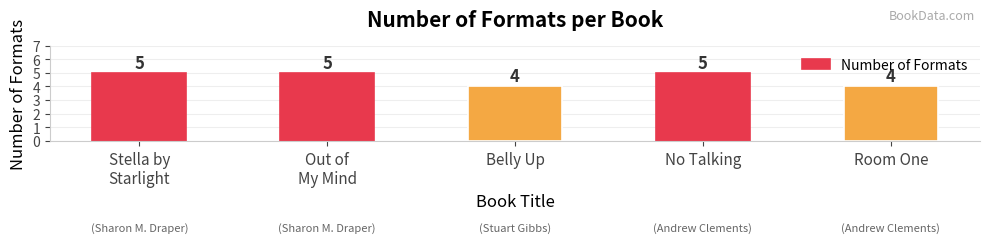

Reading left to right, transcribe all the data shown in this chart.

Stella by
Starlight=5	Out of
My Mind=5	Belly Up=4	No Talking=5	Room One=4